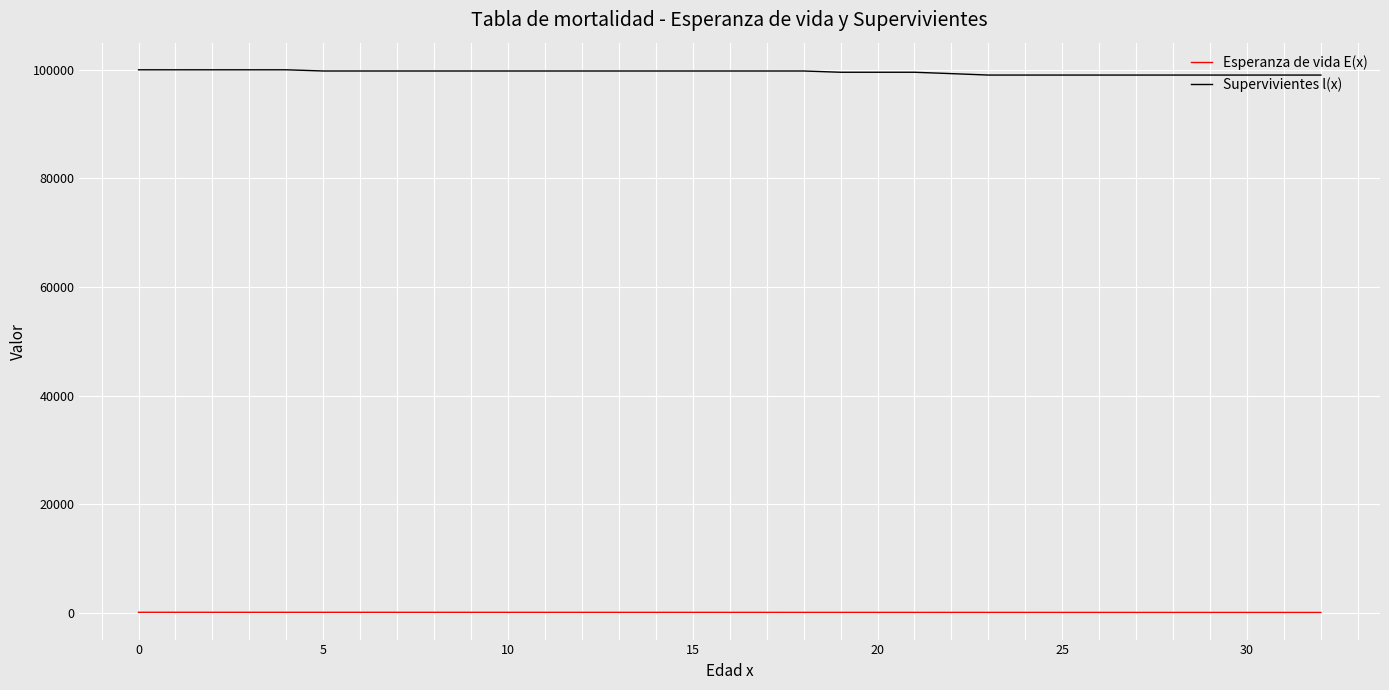

What is the average value of the Supervivientes l(x) series?

99550.4